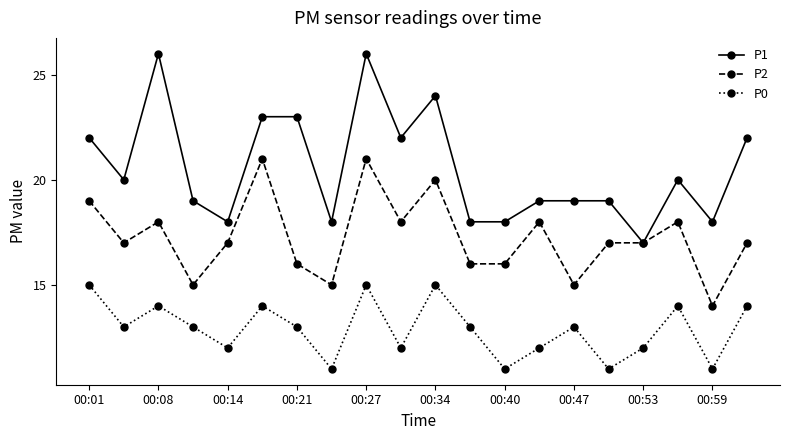

Which series has the largest total across all categories?

P1